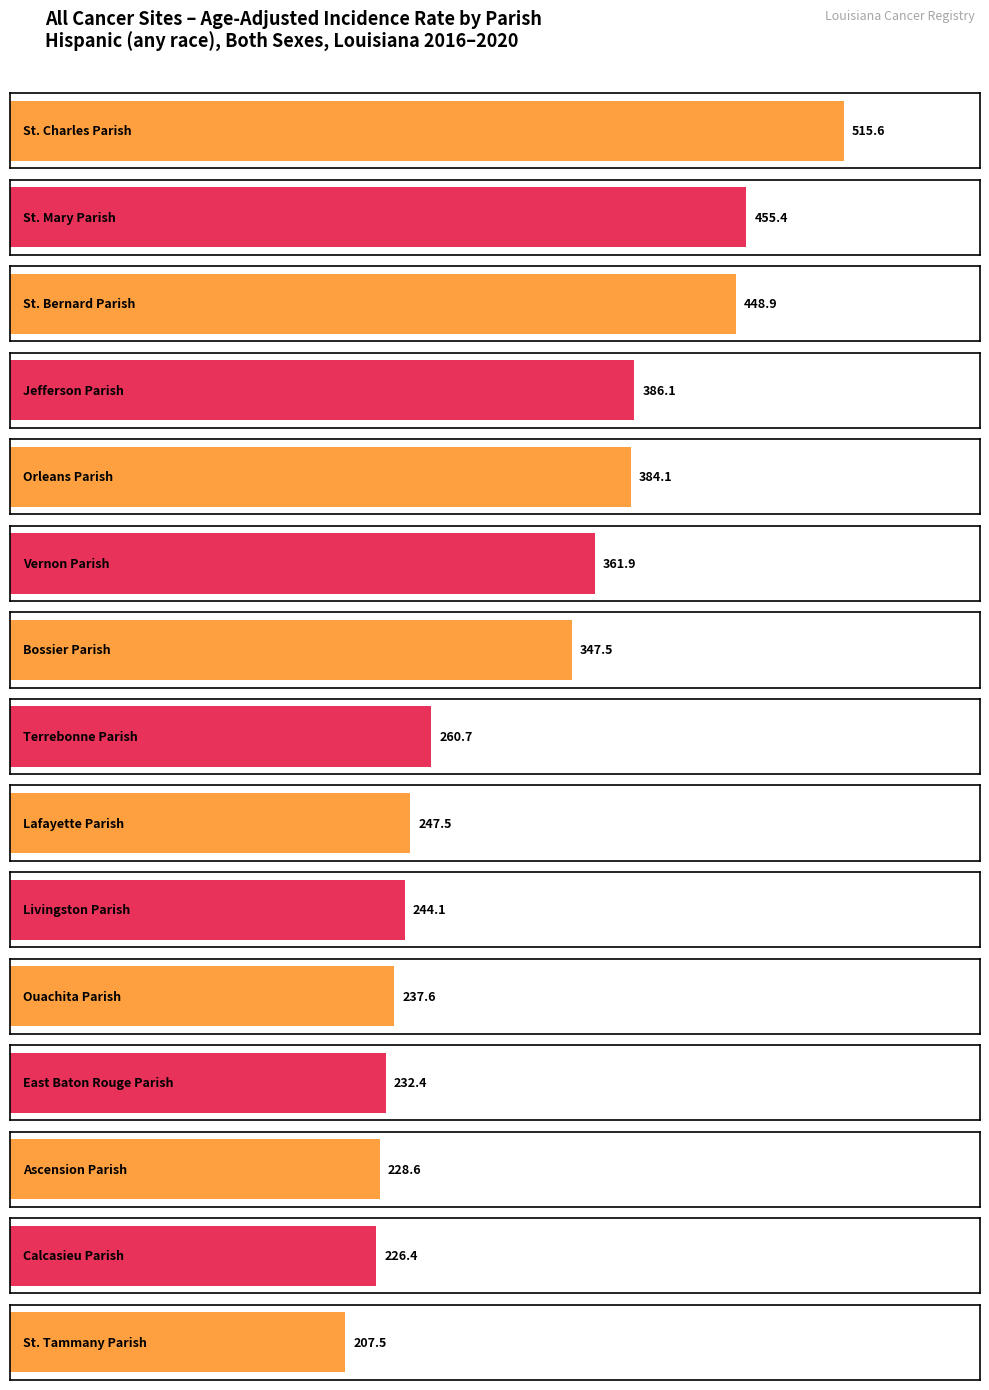

Approximately how many times larger is the value at East Baton Rouge Parish compared to St. Bernard Parish?

0.5